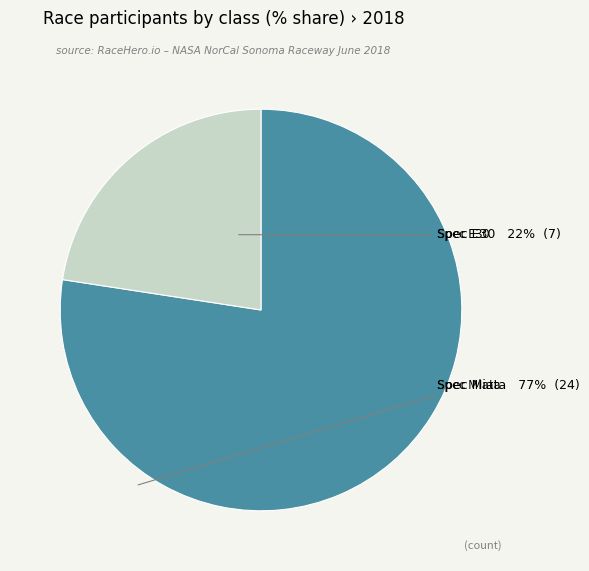

What is the change in value from Spec Miata to Spec E30?

-17